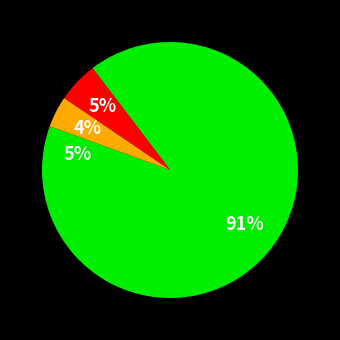

To the nearest percent, what is the combined percentage of Justina Ireland (85972545) and Kelly Keaton (71866462)?

100%